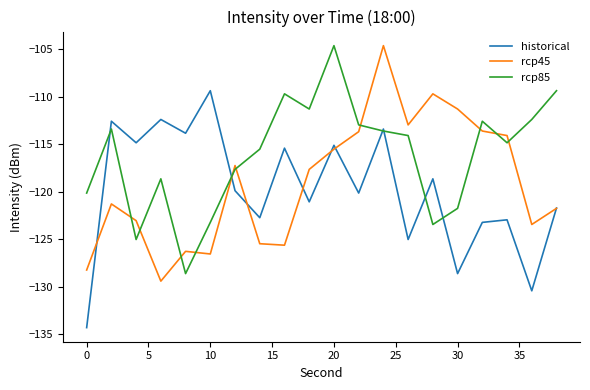

Which series ends up on top after the final intersection of rcp85 and rcp45?

rcp85